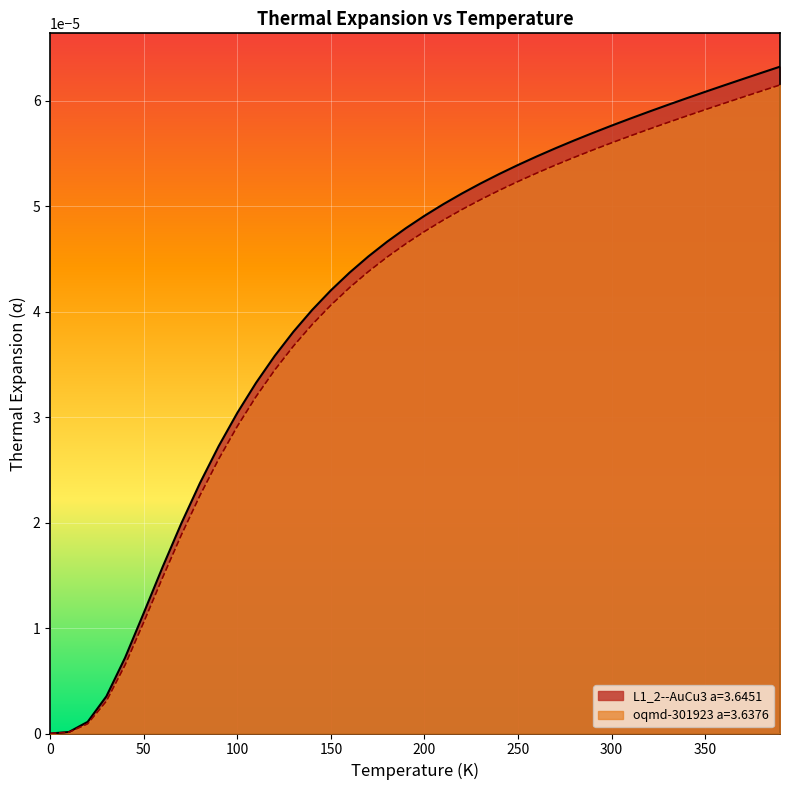

True or false: L1_2--AuCu3 a=3.6451 and oqmd-301923 a=3.6376 intersect in this chart.

False